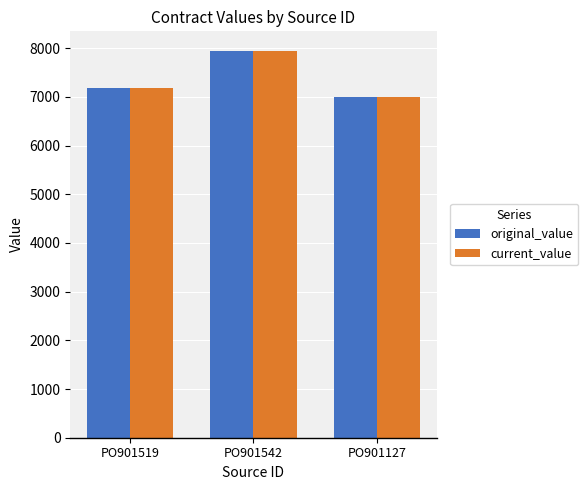

What value does the current_value series have at PO901127?

7000.0